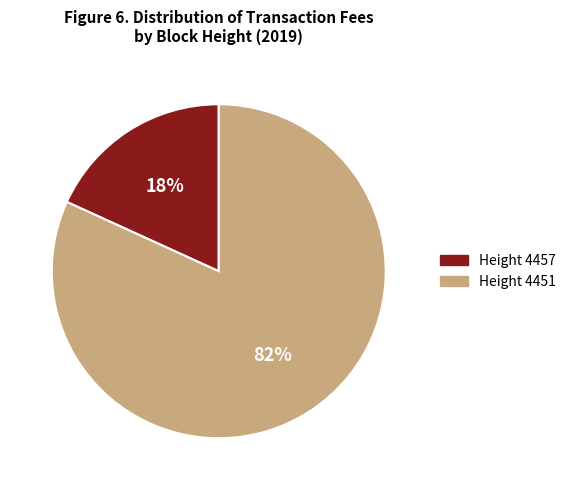

Is there any slice that represents more than half of the pie?

Yes